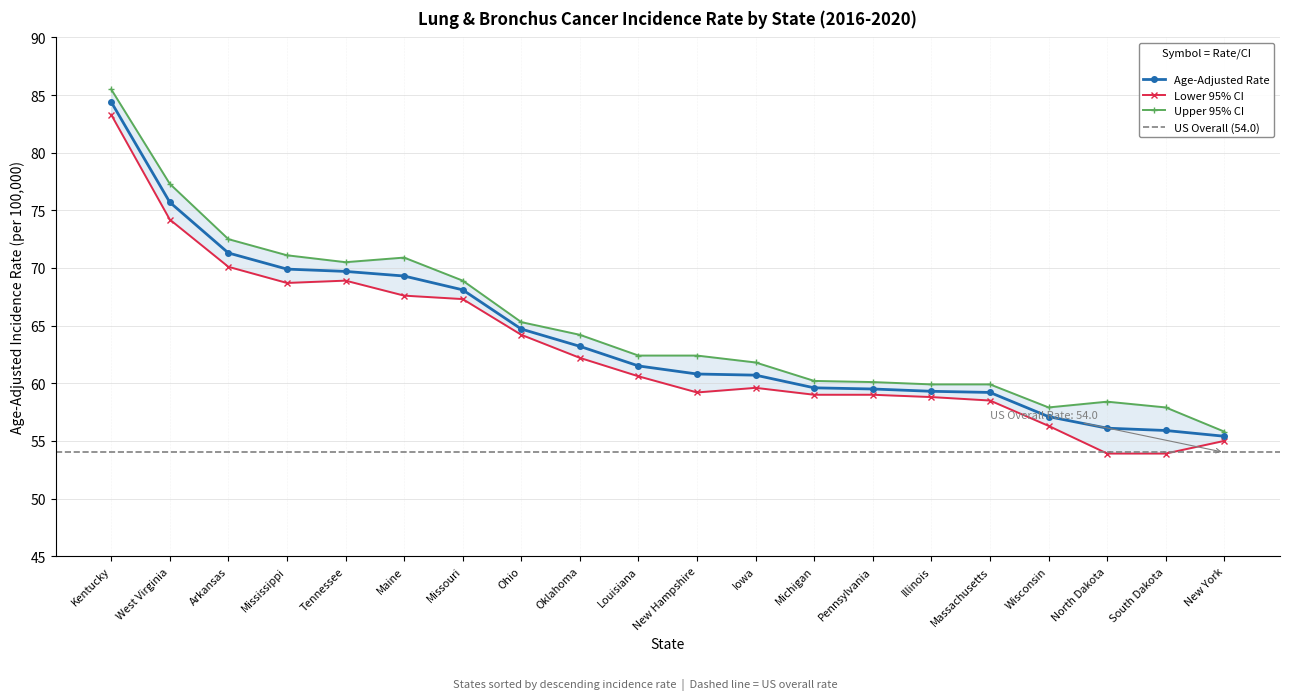

The Upper 95% CI series shows 70.9 at Maine. True or false?

True